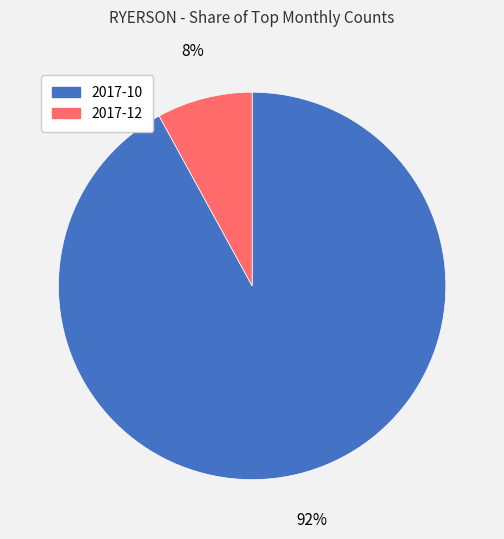

How many segments does this pie chart have?

2